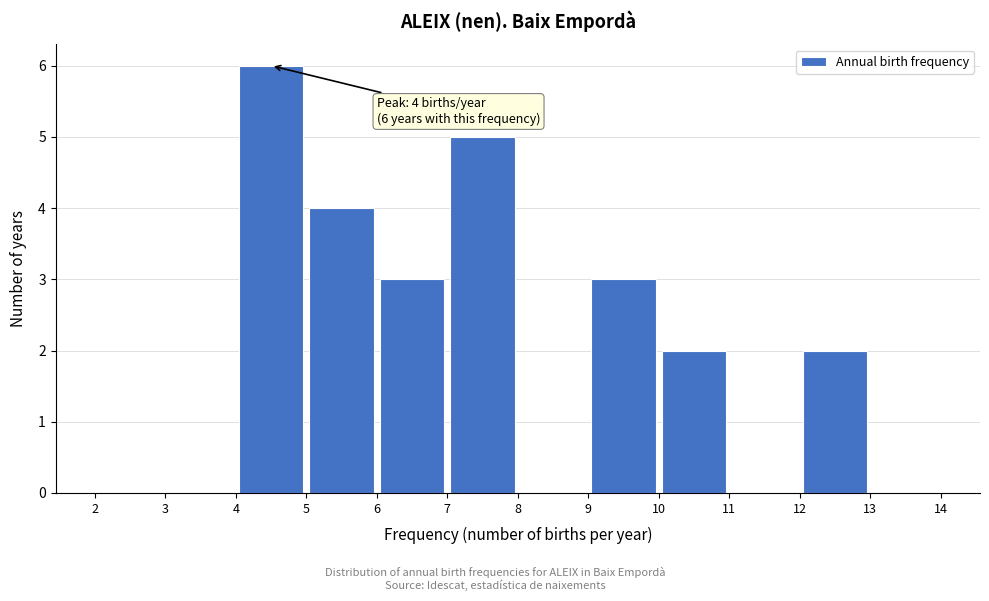

Which range on the x-axis has the tallest bar?

4 to 5